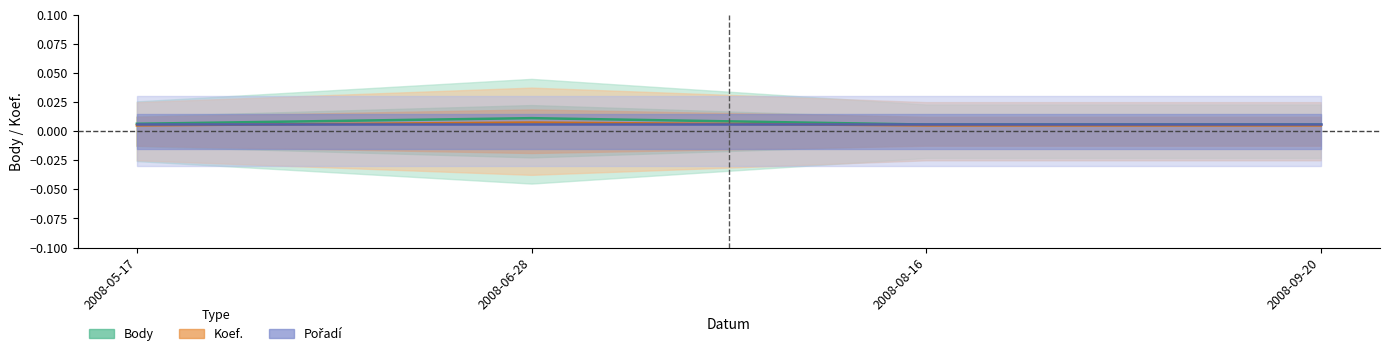

Where is the first local maximum for Body?

2008-06-28